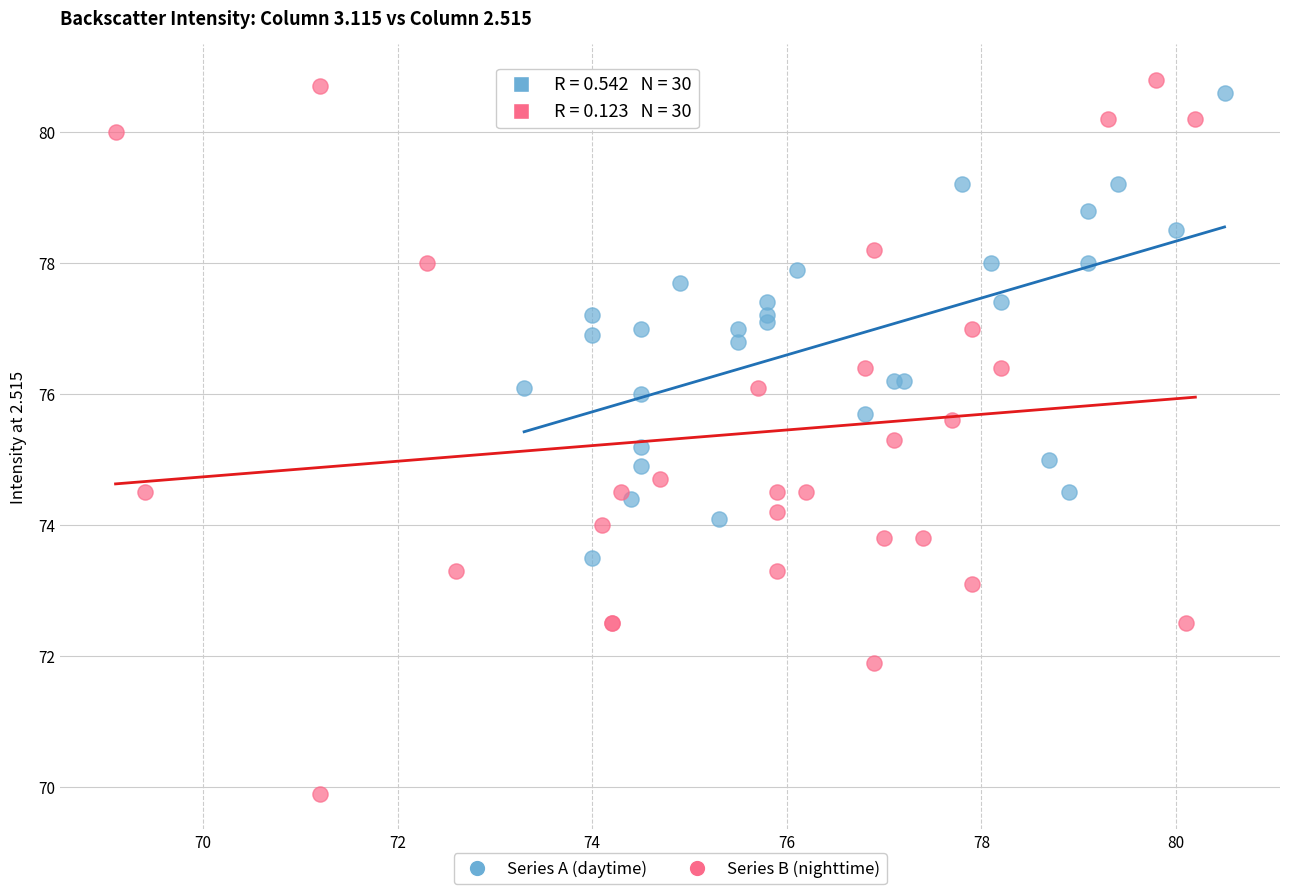

Which series contains the lowest Y value?

Series B (nighttime)